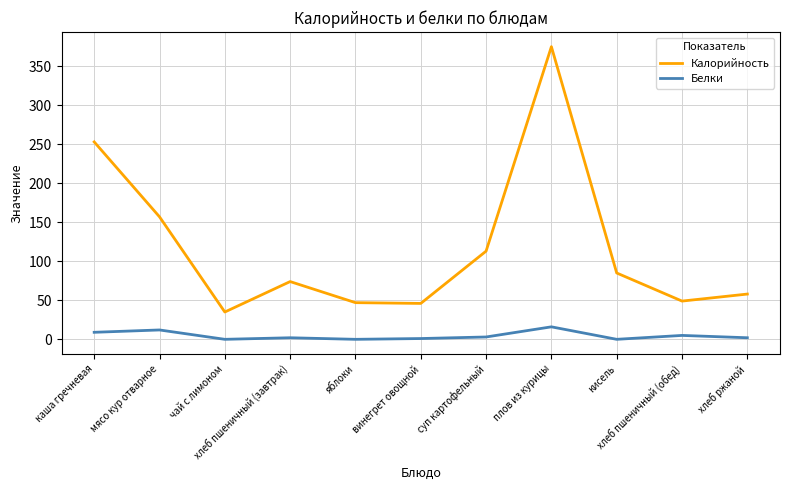

What is the maximum value shown in the chart?

375